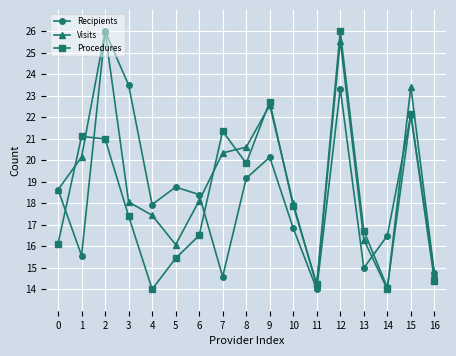

Reading left to right, what are all the values shown in this chart?

Recipients: 18.6	15.6	26.0	23.5	17.9	18.8	18.4	14.6	19.2	20.1	16.8	14.0	23.3	15.0	16.5	22.1	14.8
Visits: 18.6	20.2	26.0	18.1	17.4	16.1	18.1	20.3	20.6	22.6	18.0	14.1	25.6	16.3	14.0	23.4	14.7
Procedures: 16.1	21.1	21.0	17.4	14.0	15.4	16.5	21.4	19.9	22.7	17.9	14.2	26.0	16.7	14.1	22.2	14.4